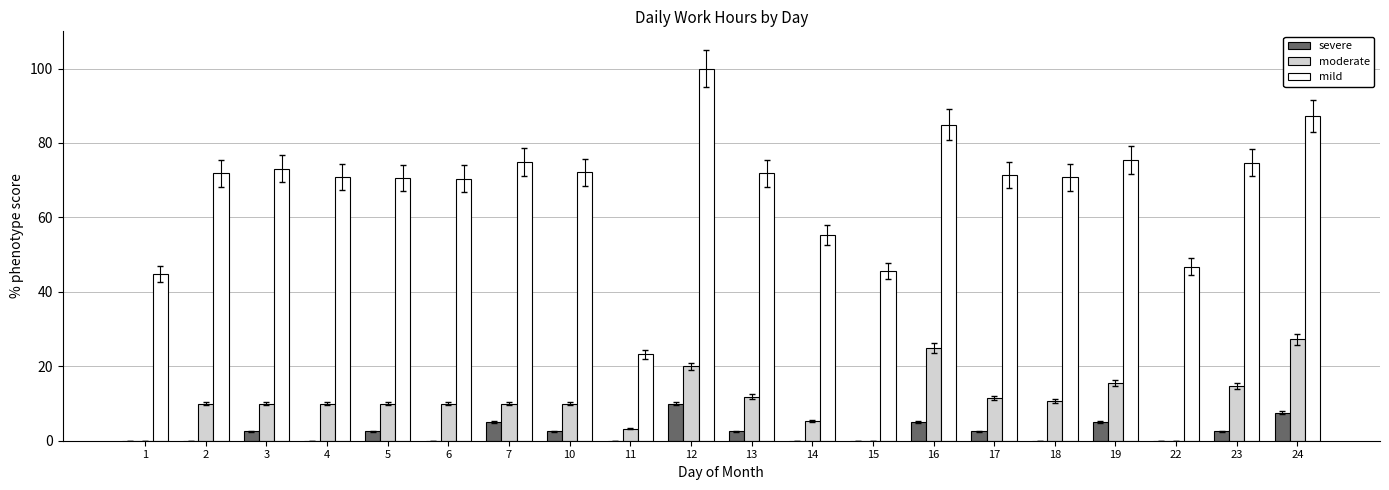

Does the chart contain stacked bars?

No